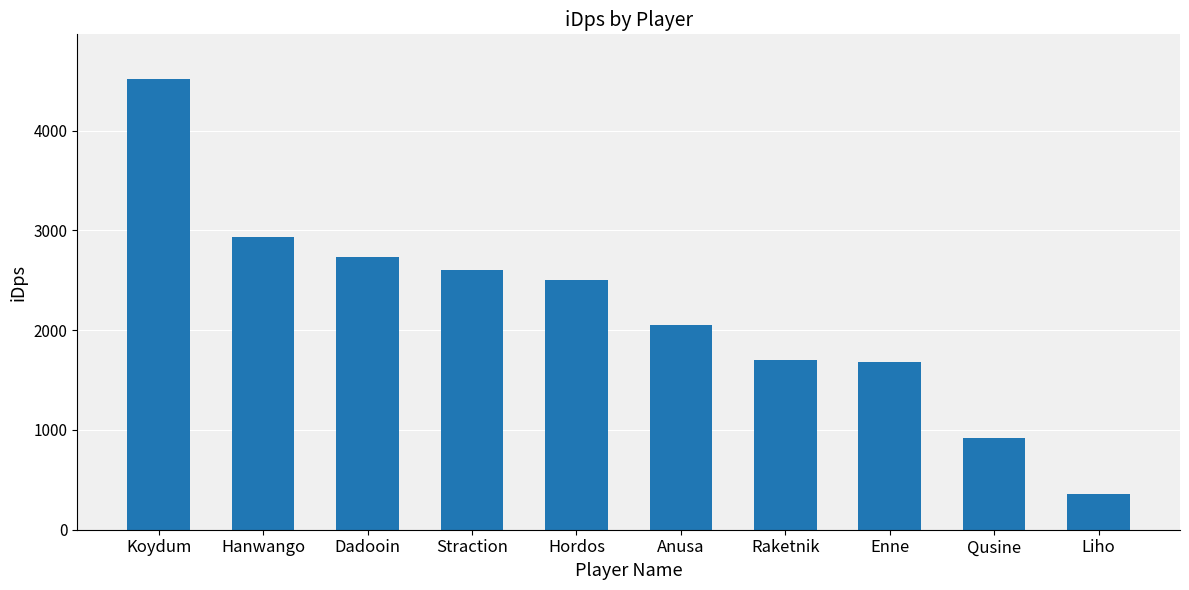

What is the sum of all values?

21985.6